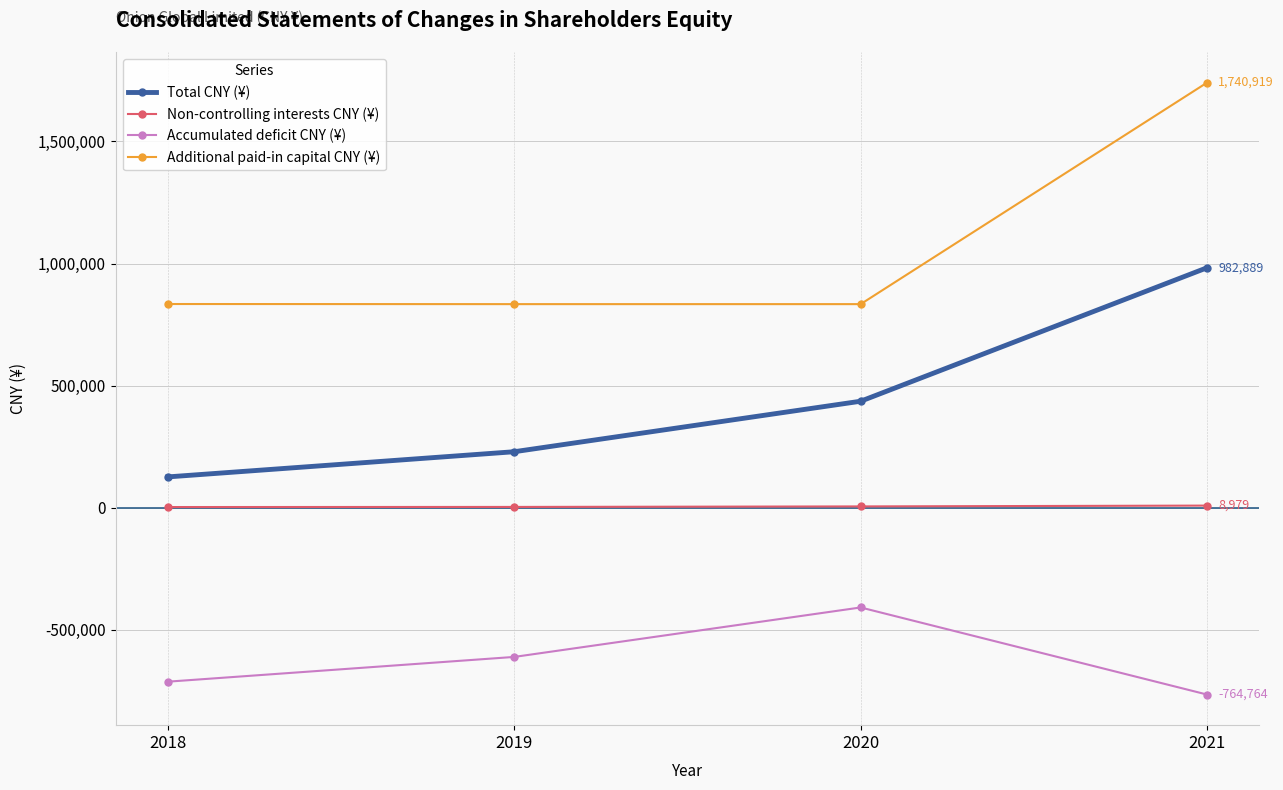

What is the sum of the Total CNY (¥) values at 2020 and 2021?

1419200